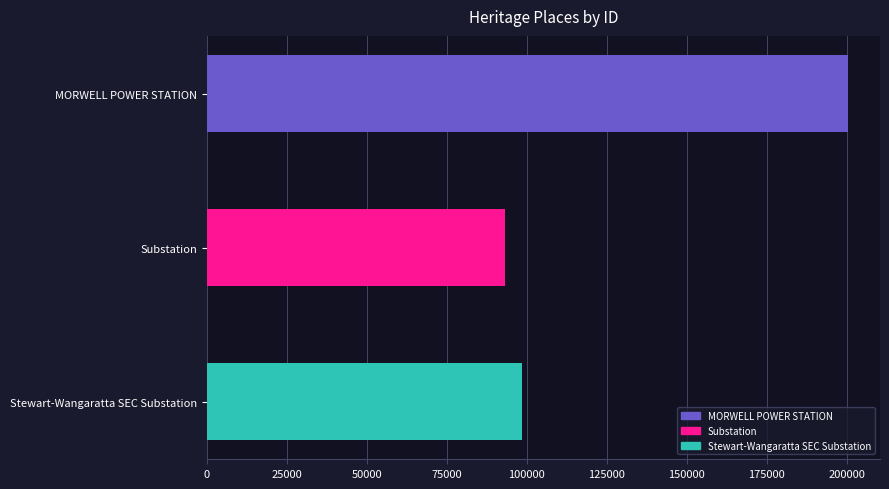

Are the bars horizontal?

Yes